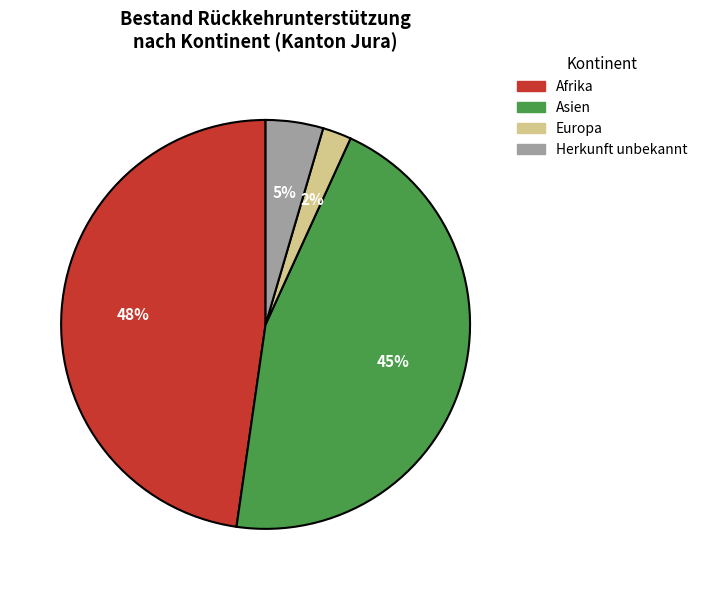

Which category has the smallest portion of the pie?

Europa